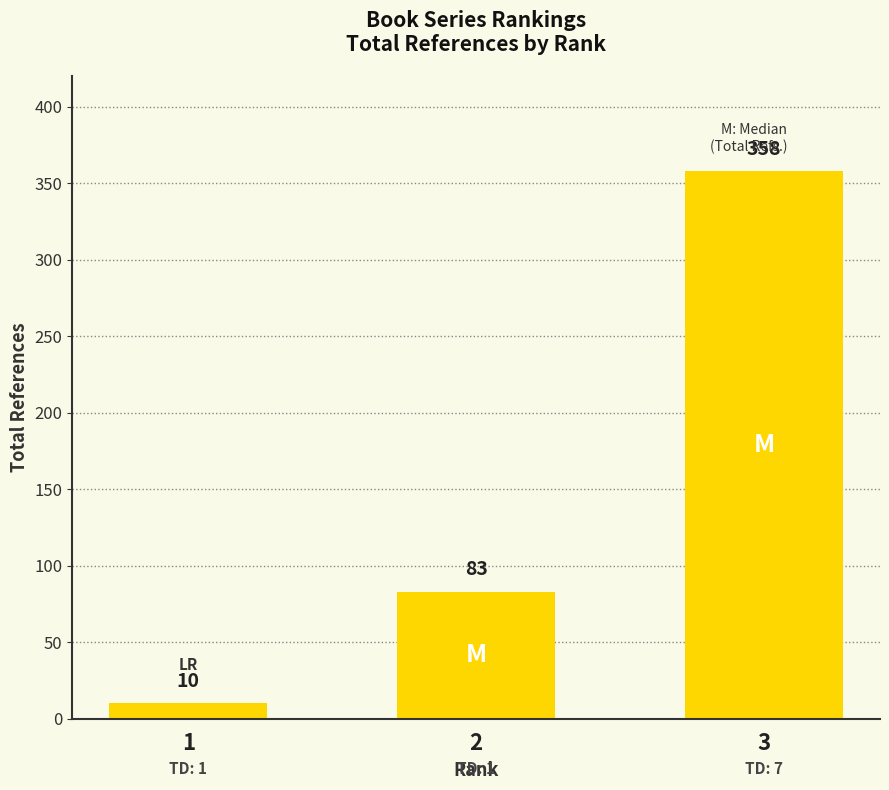

List the labels in order of value, largest first.

3, 2, 1